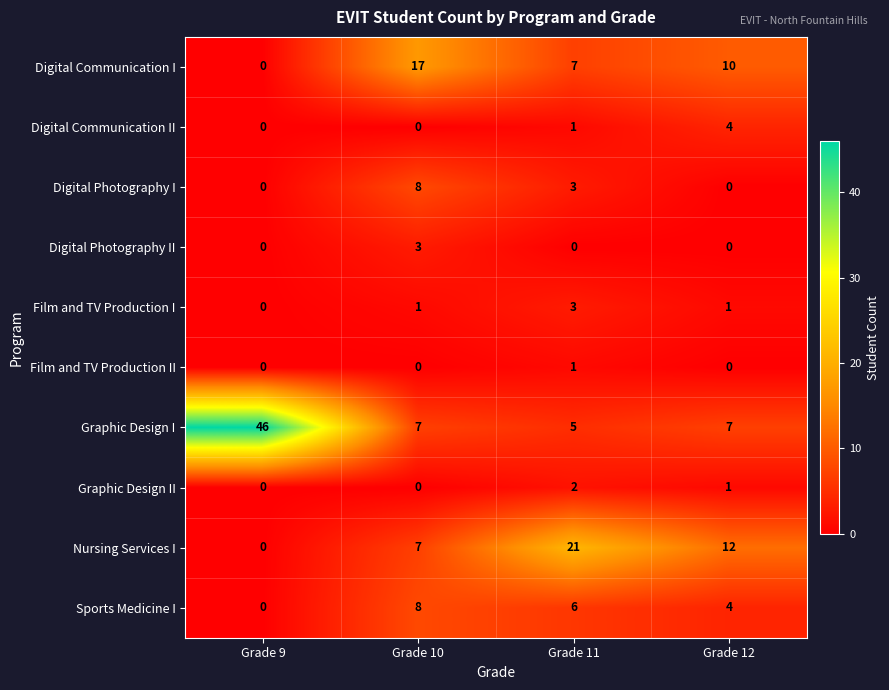

At which label does Nursing Services I first exceed 12?

Grade 11